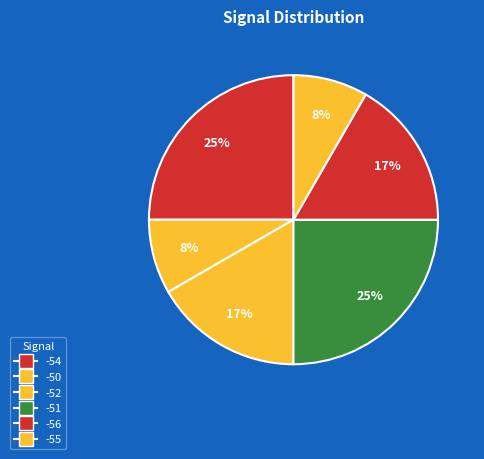

Count the number of slices in the pie.

6